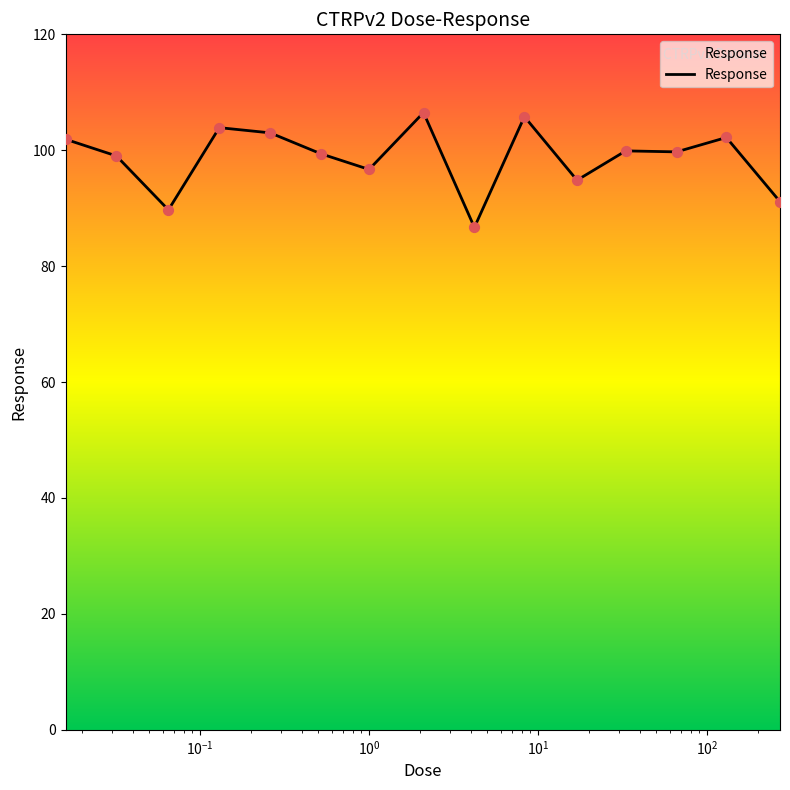

What is the greatest value displayed?

106.5